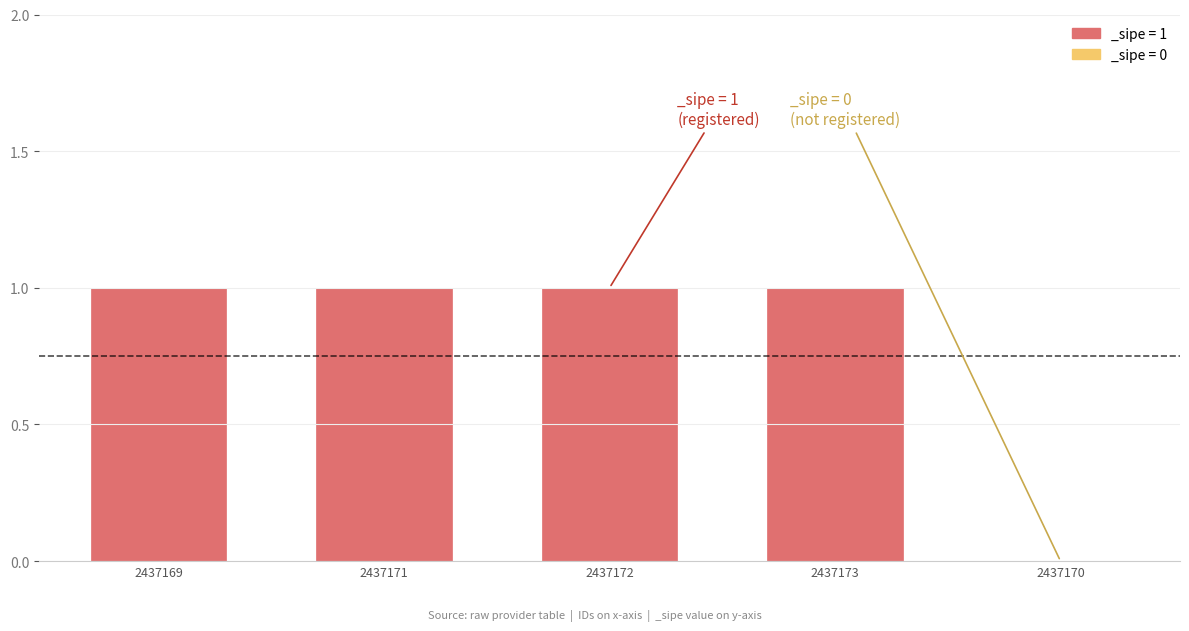

What is the change in value from 2437173 to 2437170?

-1